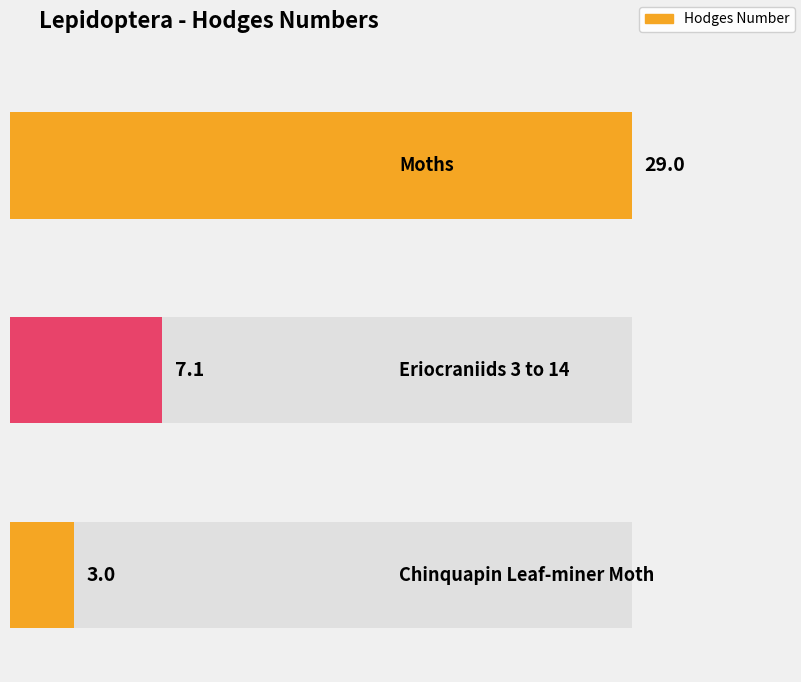

What is the difference between the maximum and minimum values?

26.0